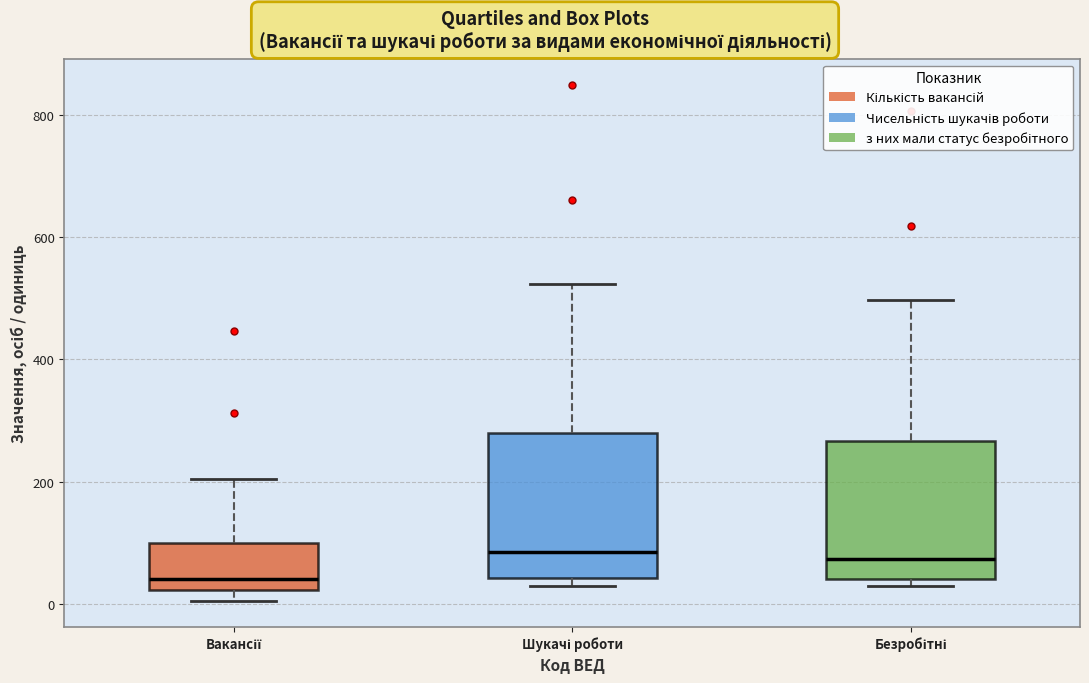

Which box's median line is the lowest?

Вакансії